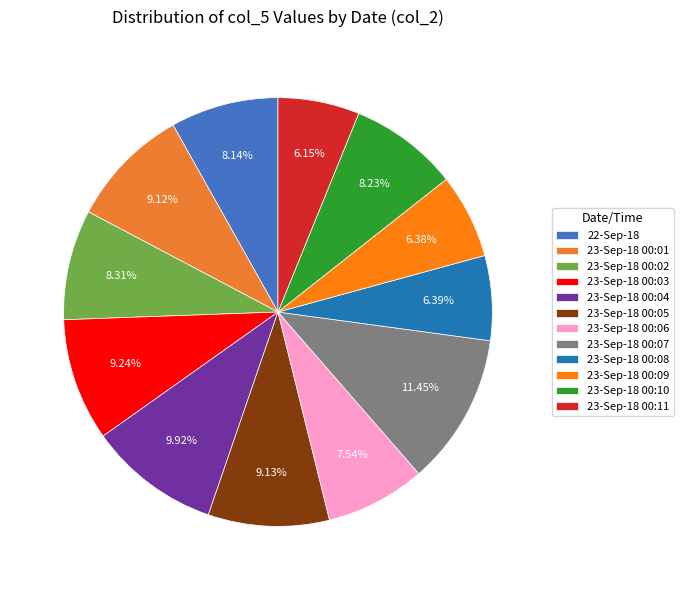

True or false: 23-Sep-18 00:11 accounts for 1% of the total.

False